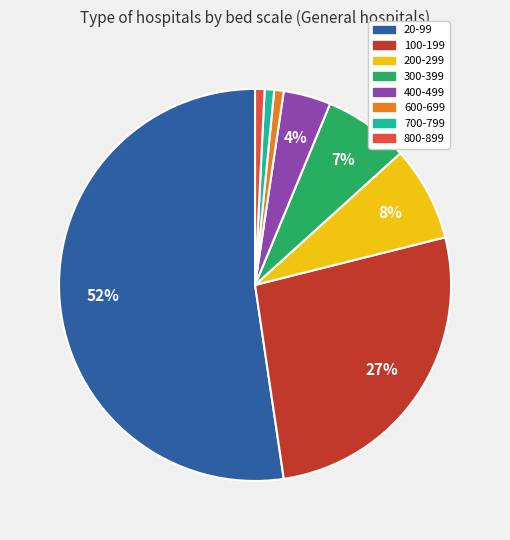

Does 600-699 represent more than half of the total?

No